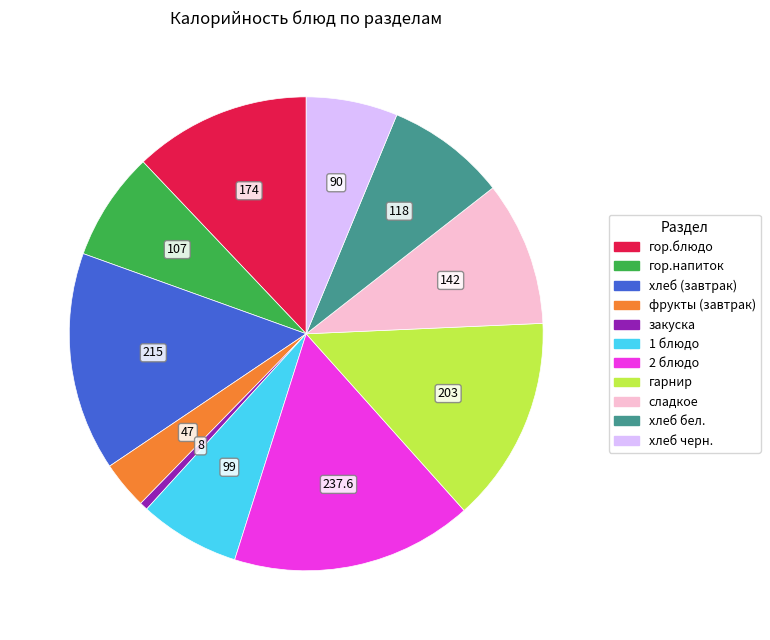

True or false: закуска accounts for 9% of the total.

False